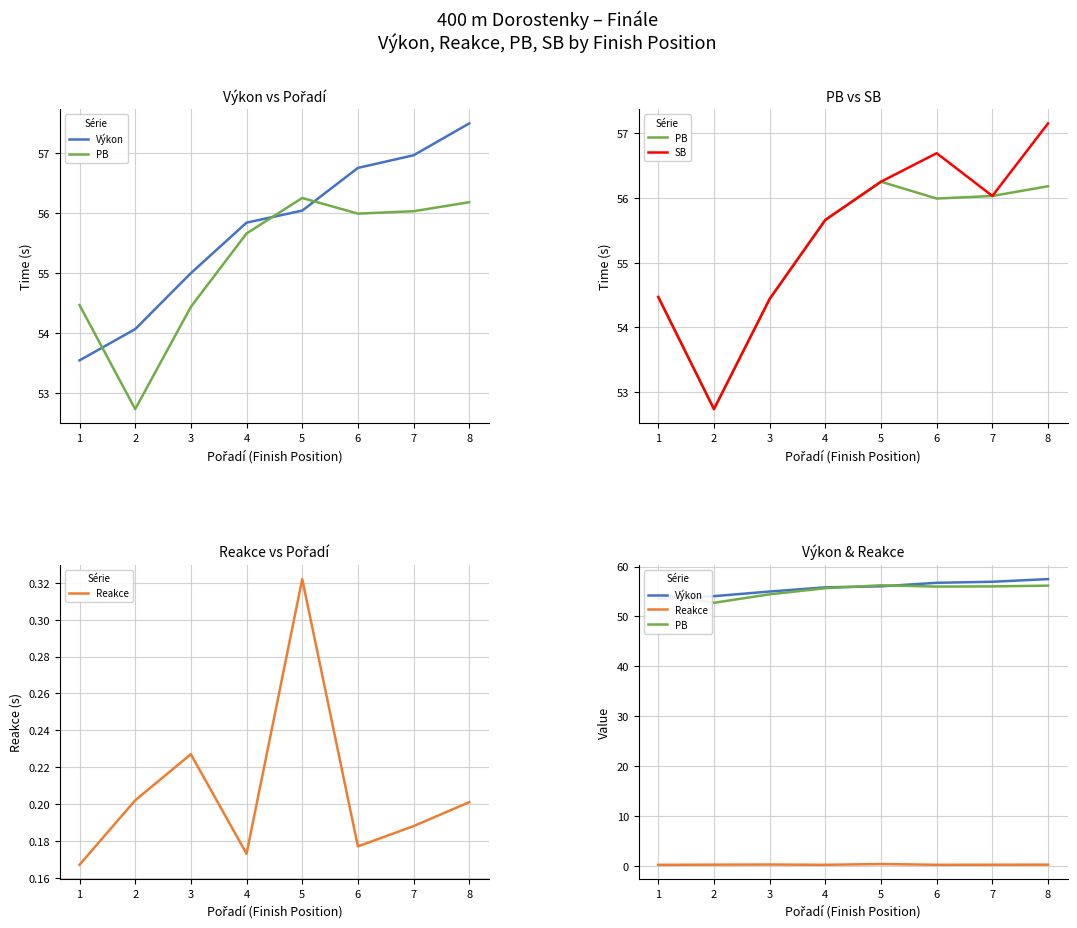

Reading left to right, list all the values displayed in this chart.

Výkon: 1=53.5	2=54.1	3=55.0	4=55.8	5=56.0	6=56.8	7=57.0	8=57.5
PB: 1=54.5	2=52.7	3=54.4	4=55.7	5=56.2	6=56.0	7=56.0	8=56.2
SB: 1=54.5	2=52.7	3=54.4	4=55.7	5=56.2	6=56.7	7=56.0	8=57.1
Reakce: 1=0.2	2=0.2	3=0.2	4=0.2	5=0.3	6=0.2	7=0.2	8=0.2